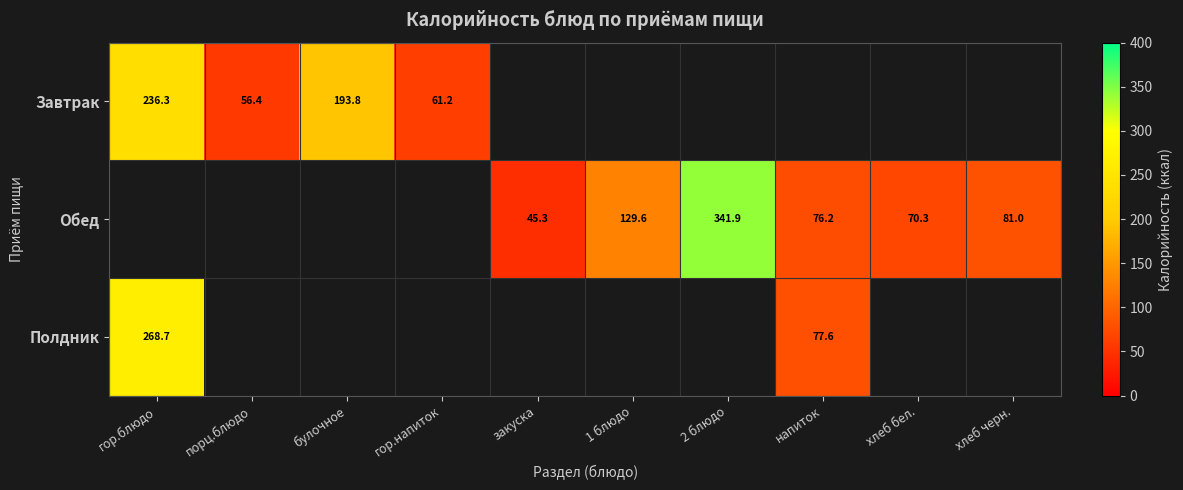

What is the greatest value displayed?

341.9